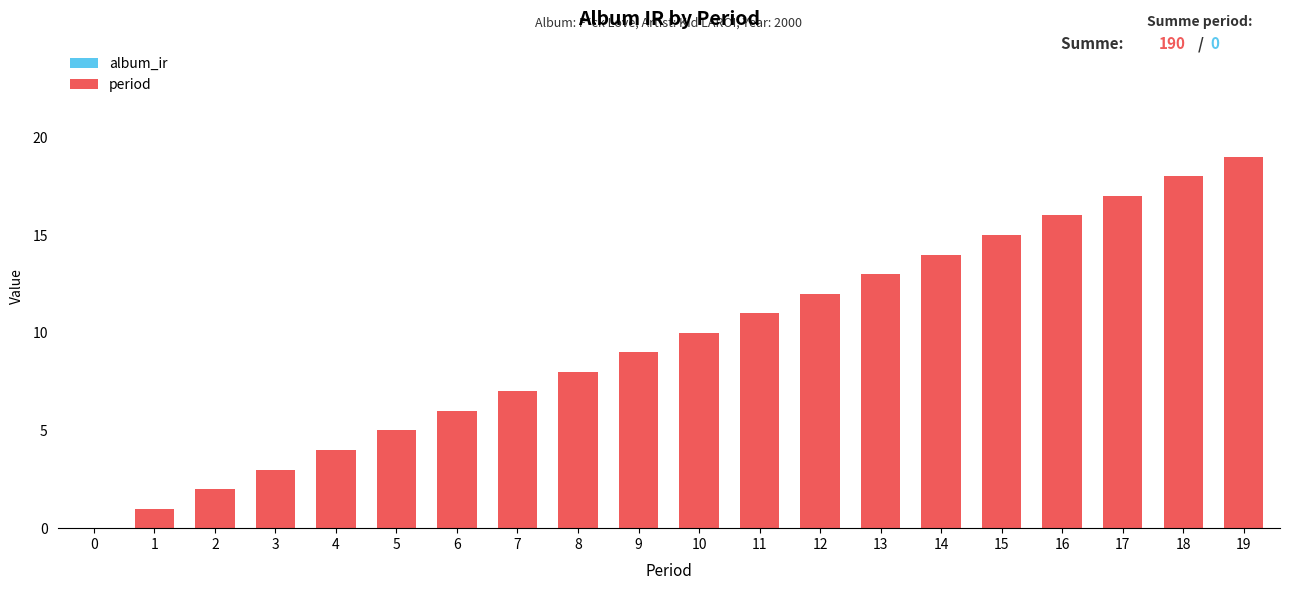

Approximately how many times larger is the value at 5 compared to 15?

0.3